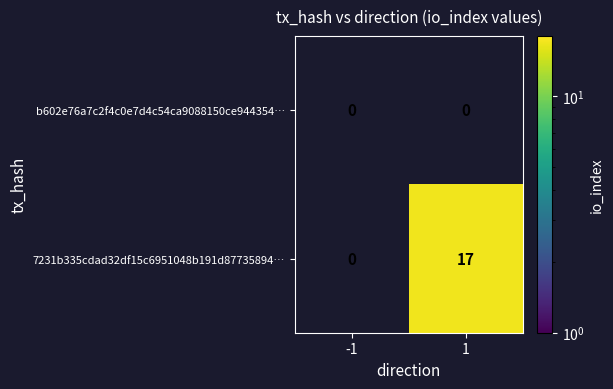

Which series has the largest total across all categories?

7231b335cdad32df15c6951048b191d87735894…